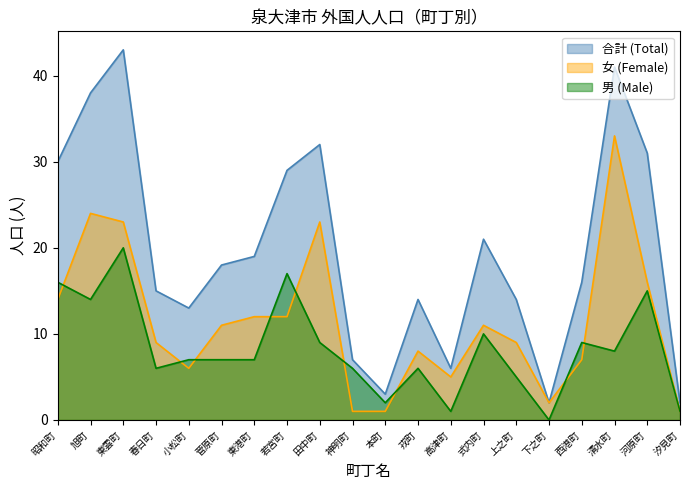

What is the difference between the second highest and second lowest values in the 女 (Female) series?

23